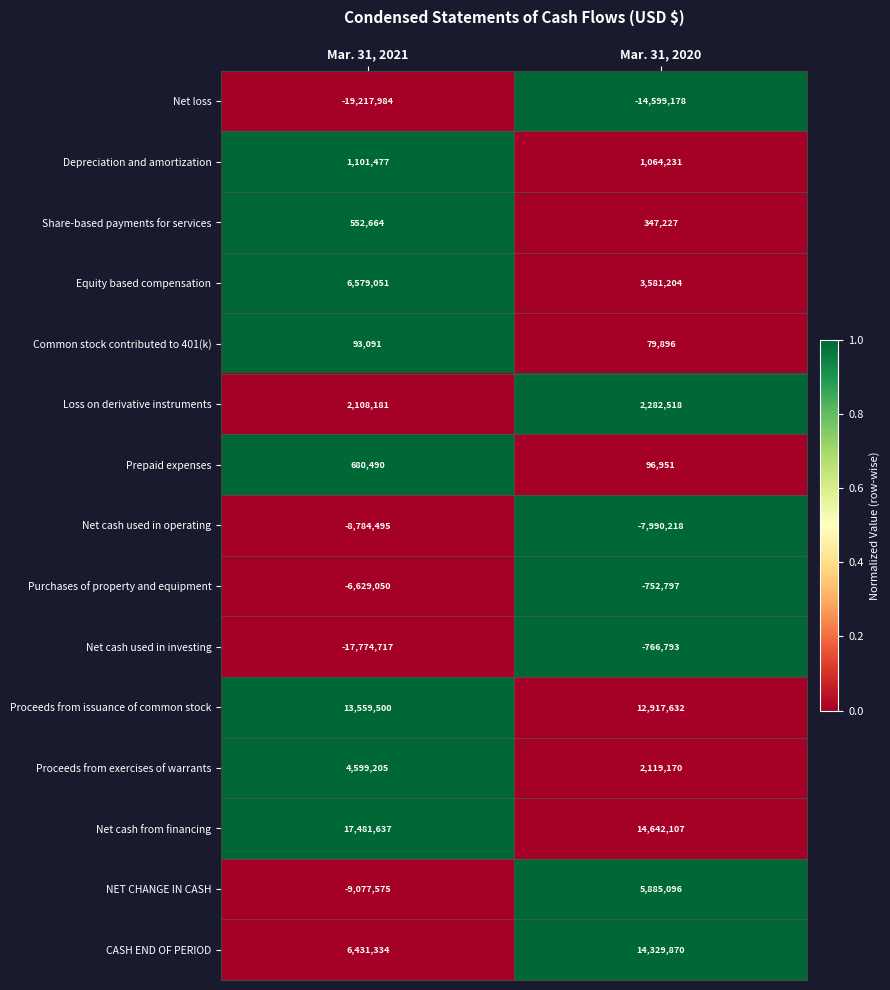

What is the spread (max minus min) of values at Mar. 31, 2020?

29241285